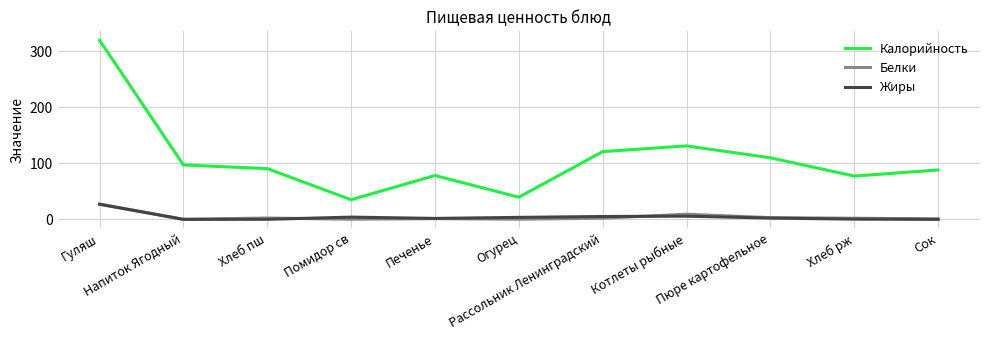

Is this an area chart (filled region under the line)?

No